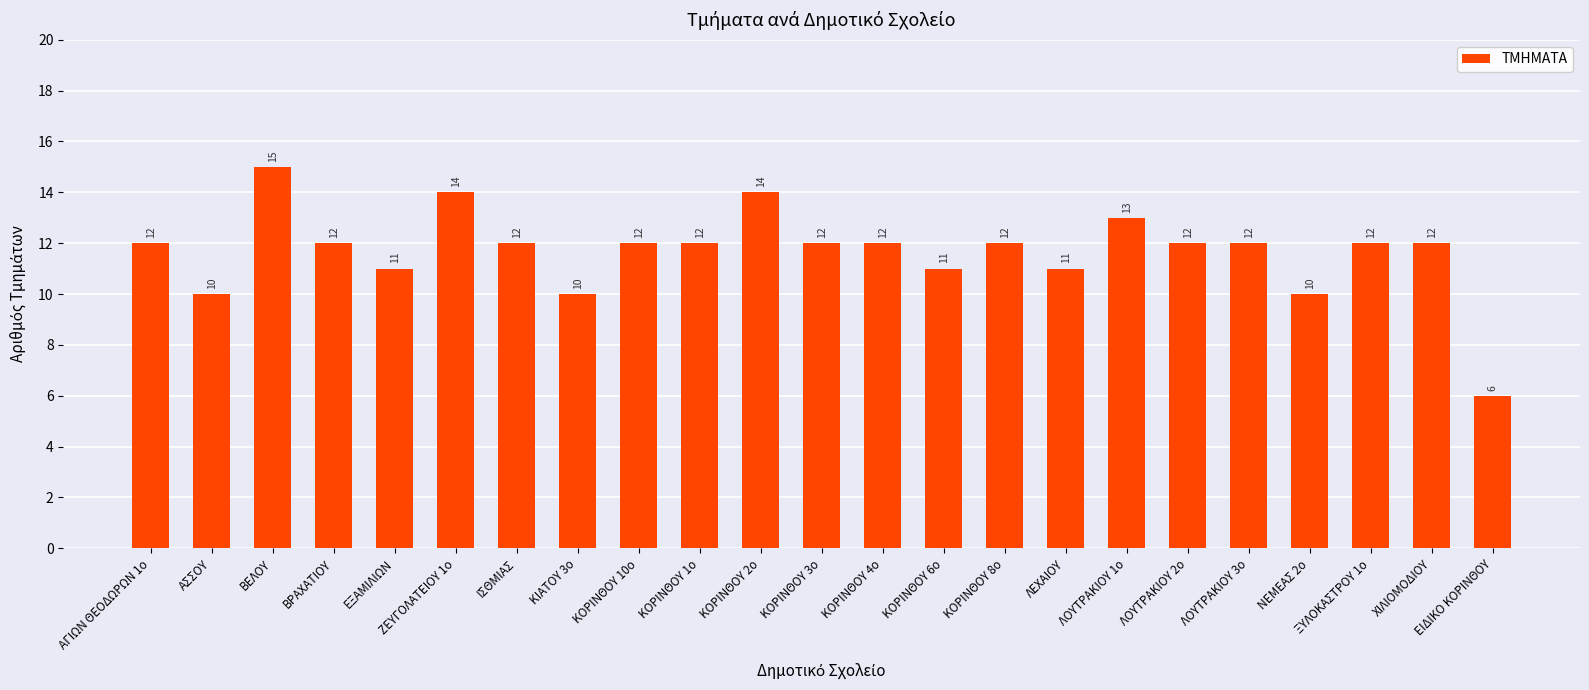

The chart shows a value of 12 at ΧΙΛΙΟΜΟΔΙΟΥ. True or false?

True